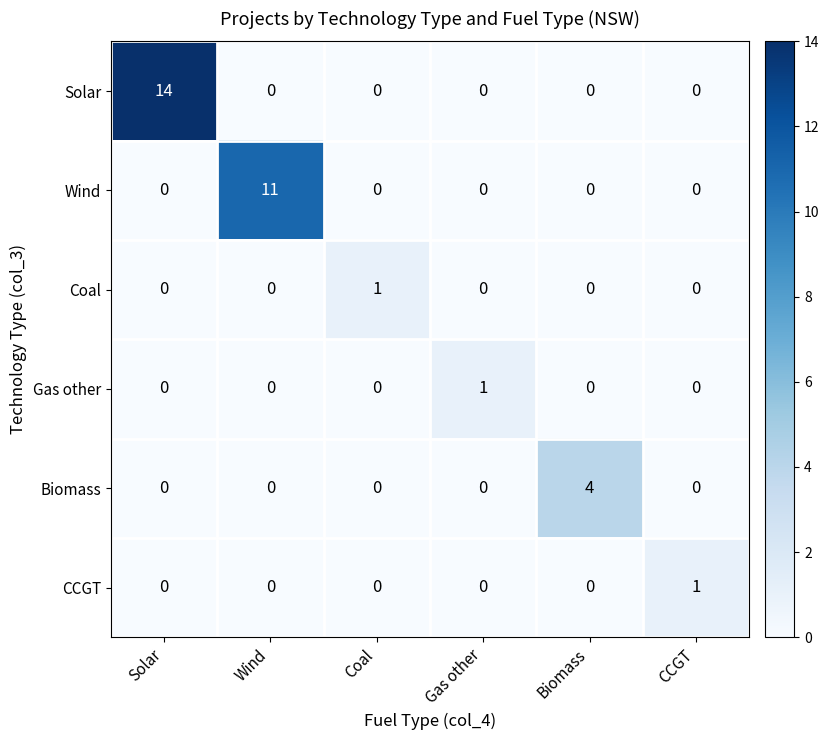

What is the sum of all Biomass values?

4